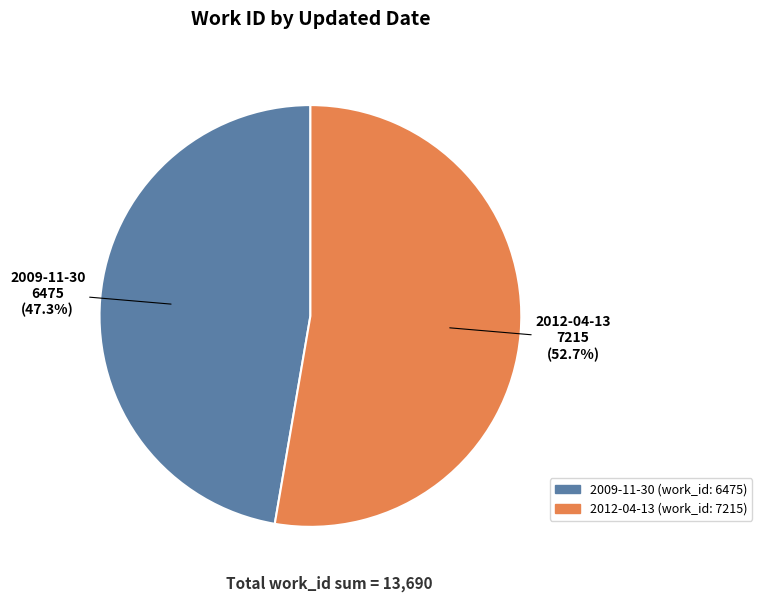

Does 2012-04-13 account for over 50% of the chart?

Yes